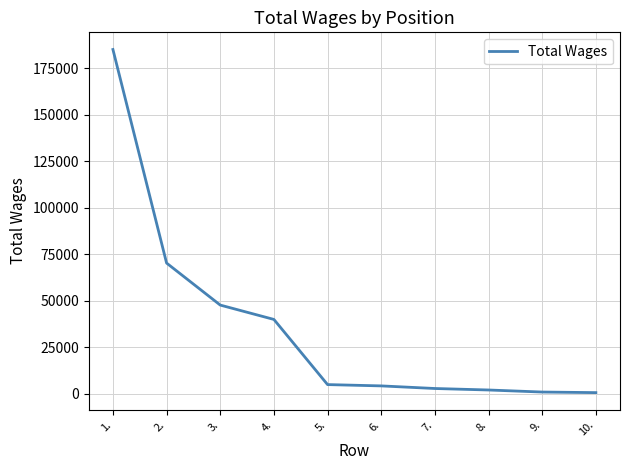

What is the difference between the maximum and minimum values?

184313